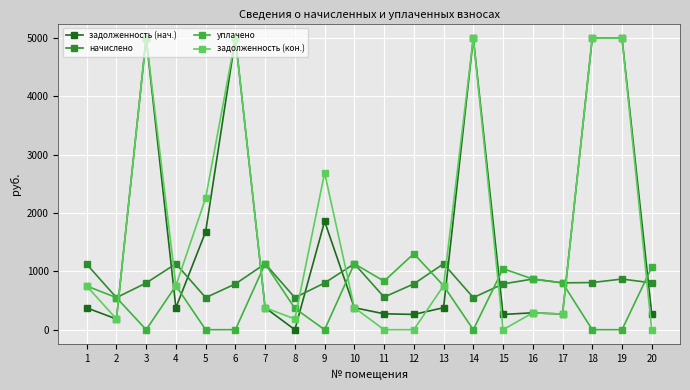

What is the value of the начислено point at the 15th from the left?

784.9